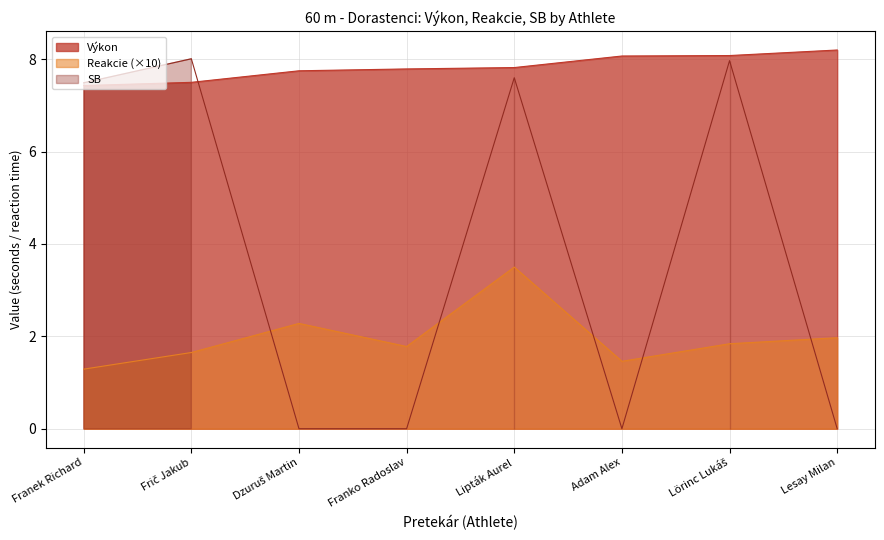

Which series has the widest spread of values?

SB